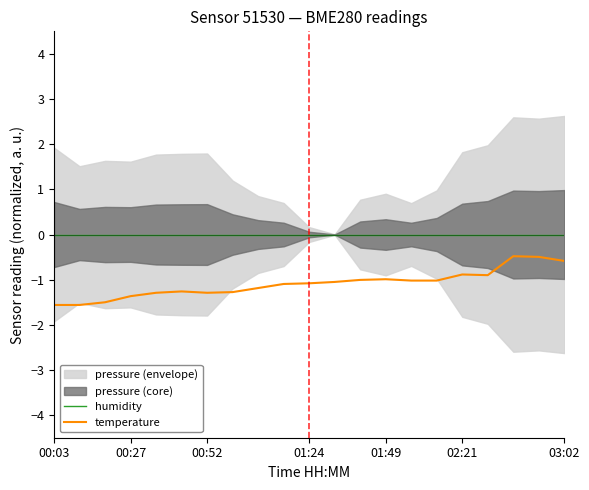

True or false: temperature and humidity intersect in this chart.

False